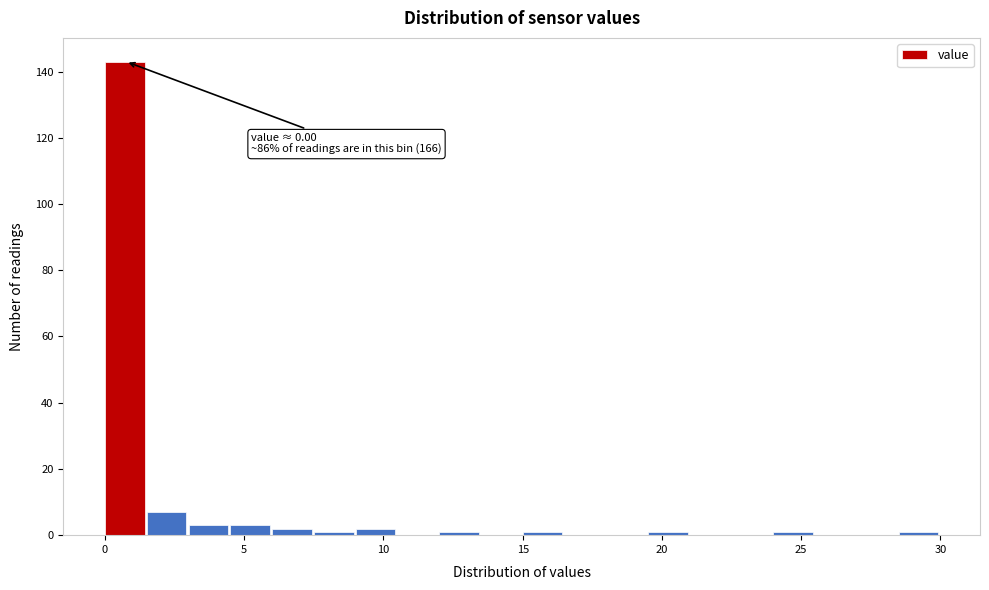

Around what value on the x-axis is the tallest bar? Give the approximate position of its centre, as read against the axis.

0.5